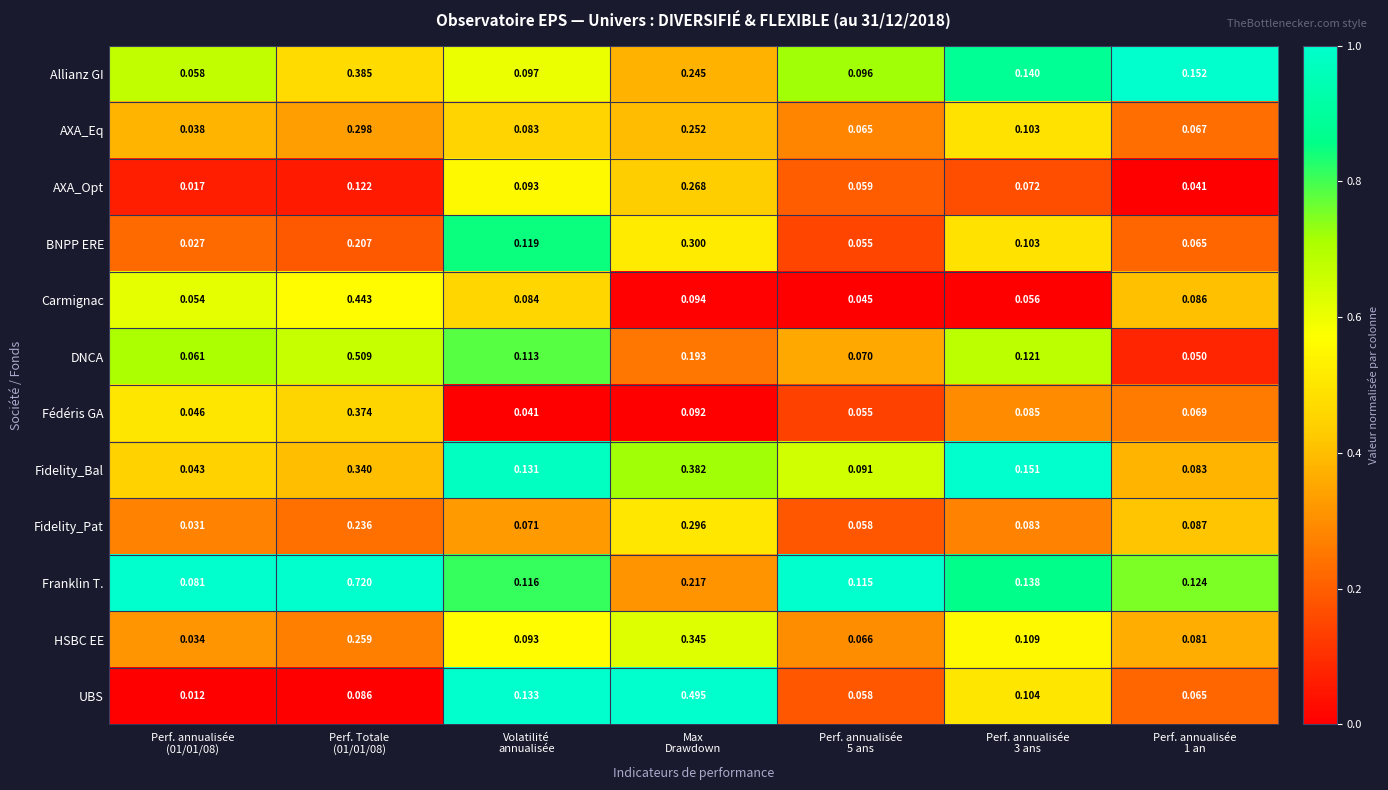

Which series has the widest spread of values?

Franklin T.